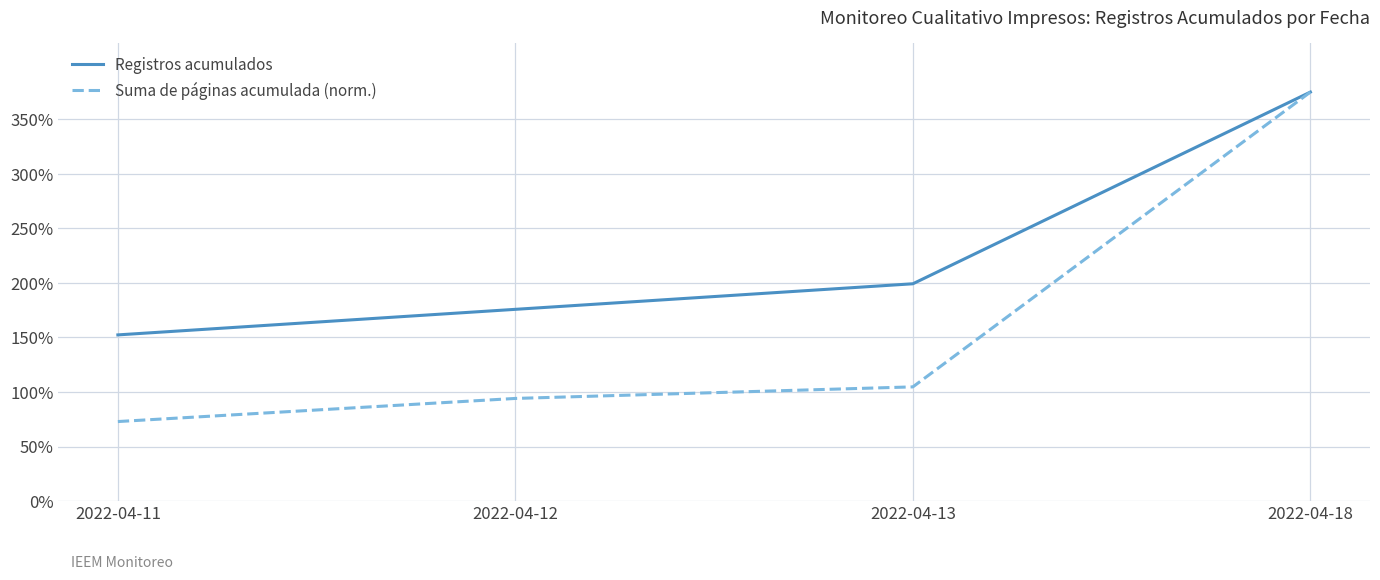

Which series has the largest total across all categories?

Registros acumulados